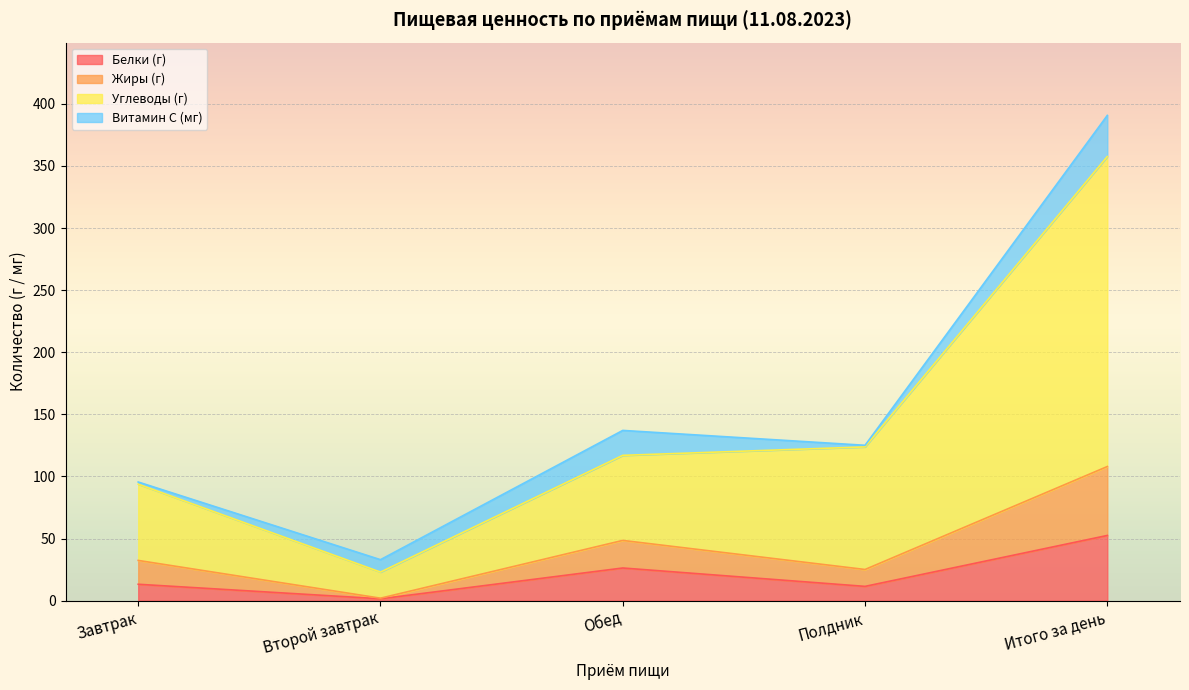

True or false: Углеводы (г) and Белки (г) intersect in this chart.

False